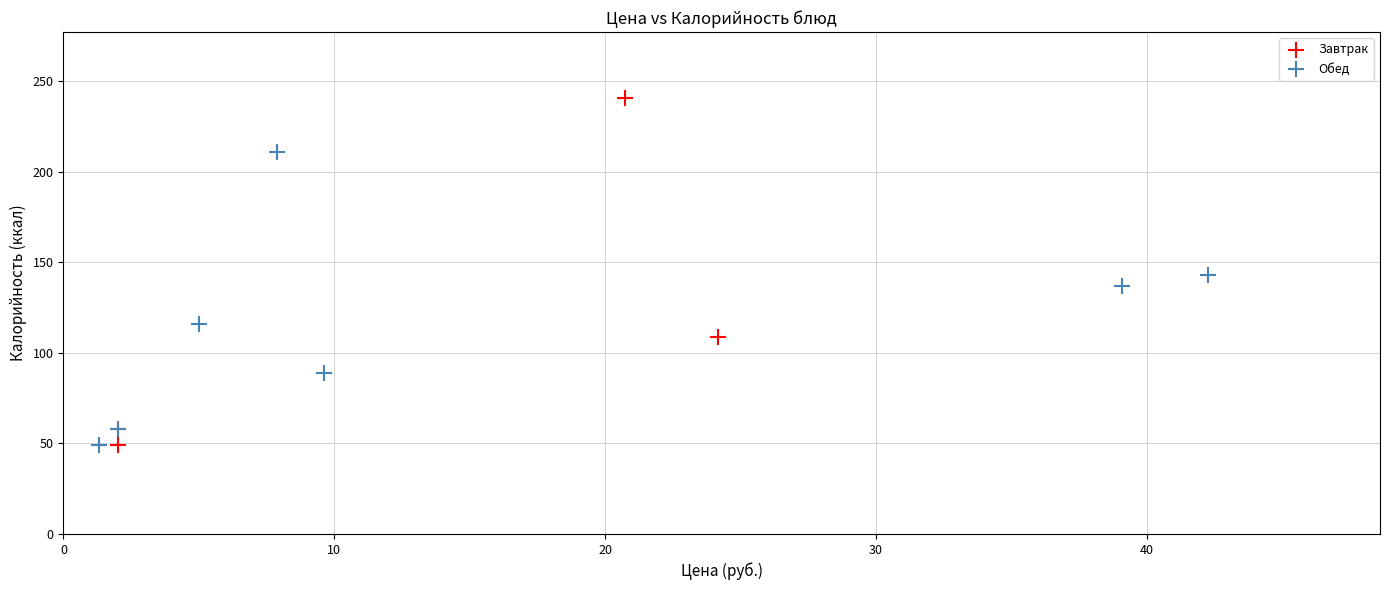

Which series reaches the maximum Y coordinate?

Завтрак